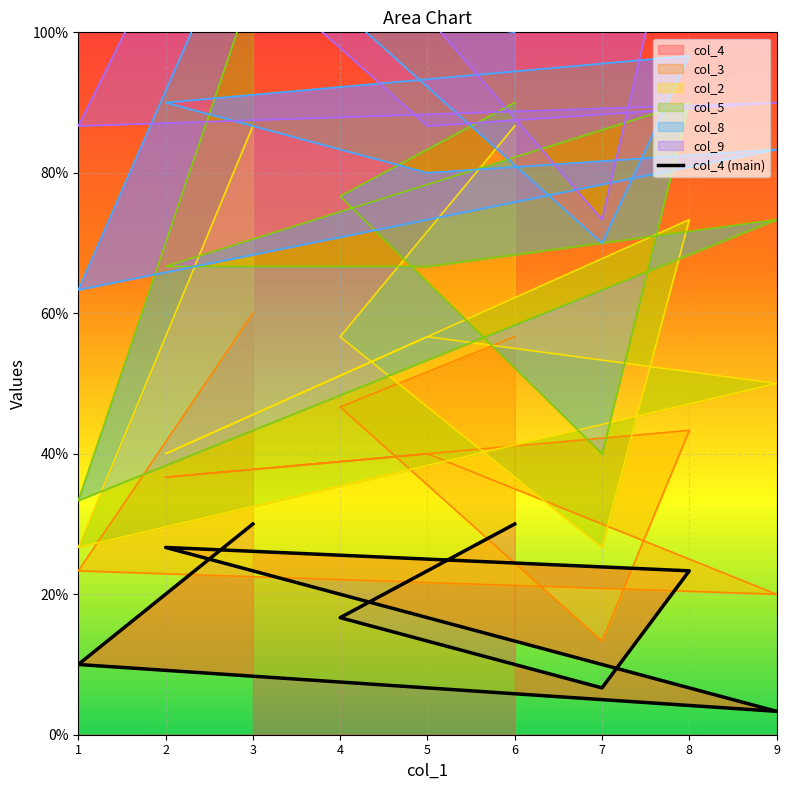

How many points are lower than both their immediate neighbors (excluding endpoints)?

2